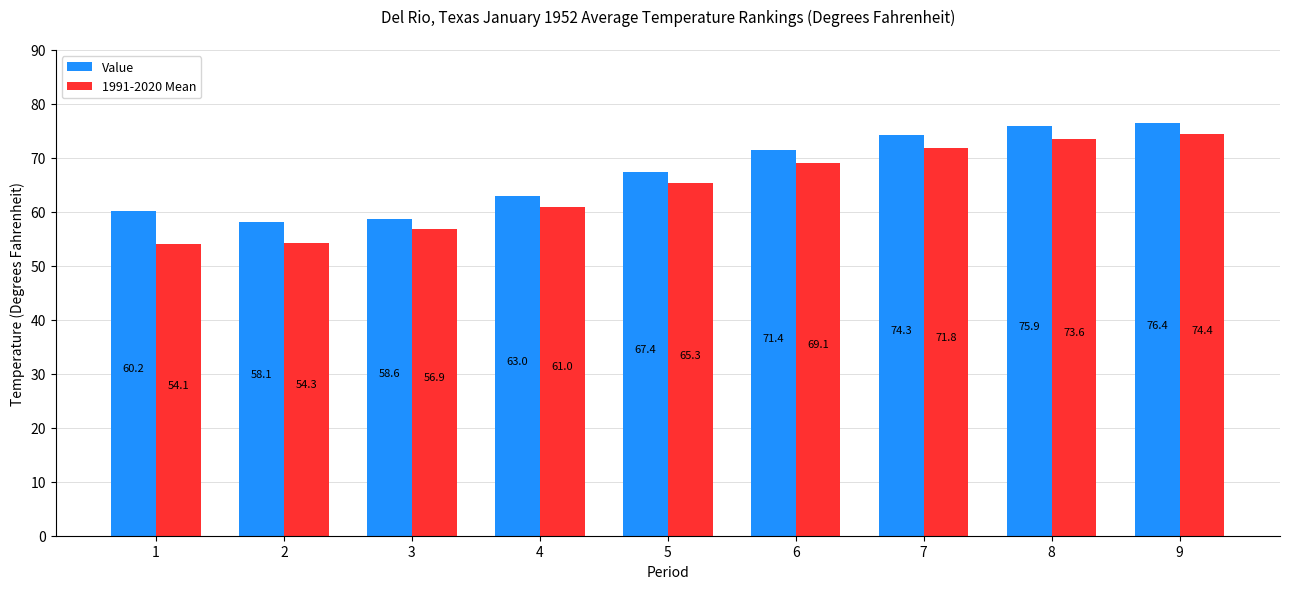

What is the value of the 1991-2020 Mean bar at the 5th from the left?

65.3